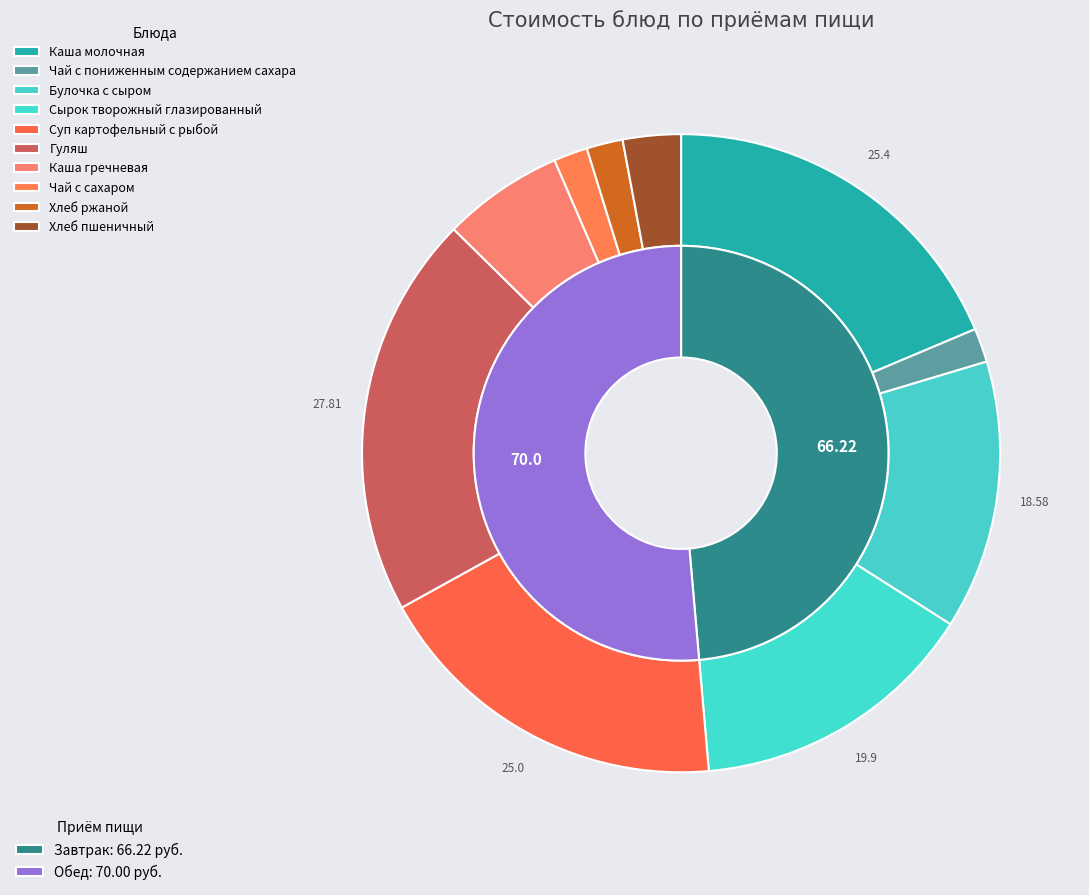

What is the smallest slice in the pie chart?

Чай с пониженным содержанием сахара